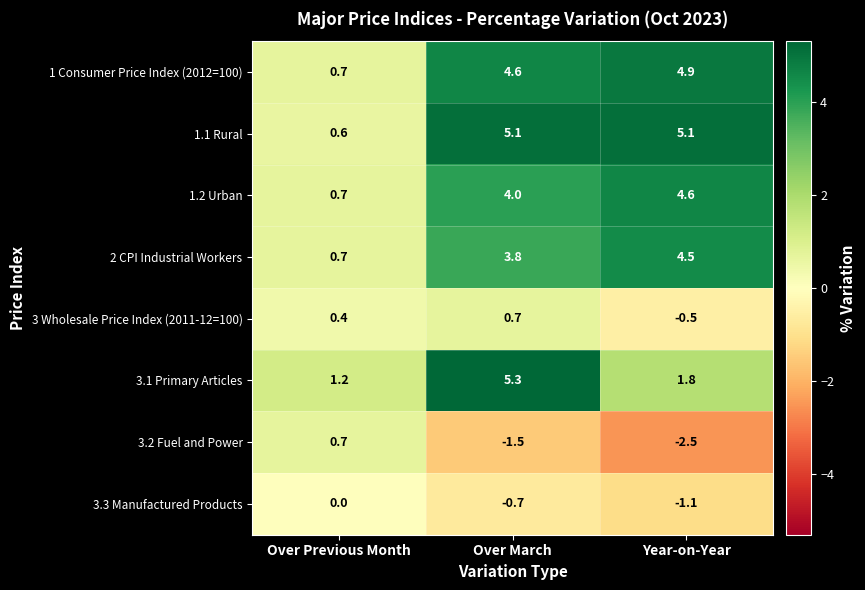

At Year-on-Year, list the series in order from smallest to largest.

3.2 Fuel and Power, 3.3 Manufactured Products, 3 Wholesale Price Index (2011-12=100), 3.1 Primary Articles, 2 CPI Industrial Workers, 1.2 Urban, 1 Consumer Price Index (2012=100), 1.1 Rural